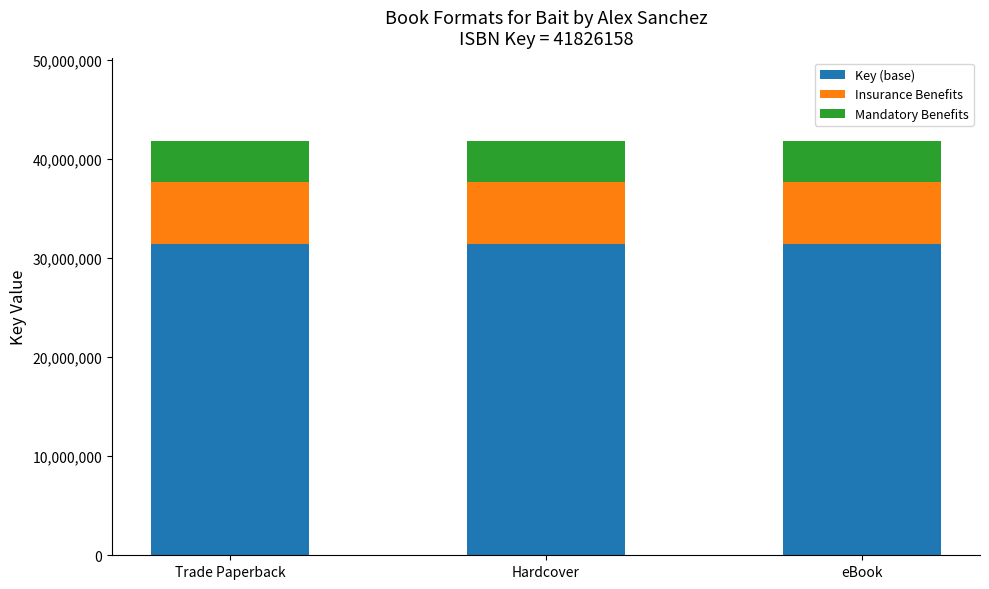

The Key (base) series shows 31369618.5 at Trade Paperback. True or false?

True